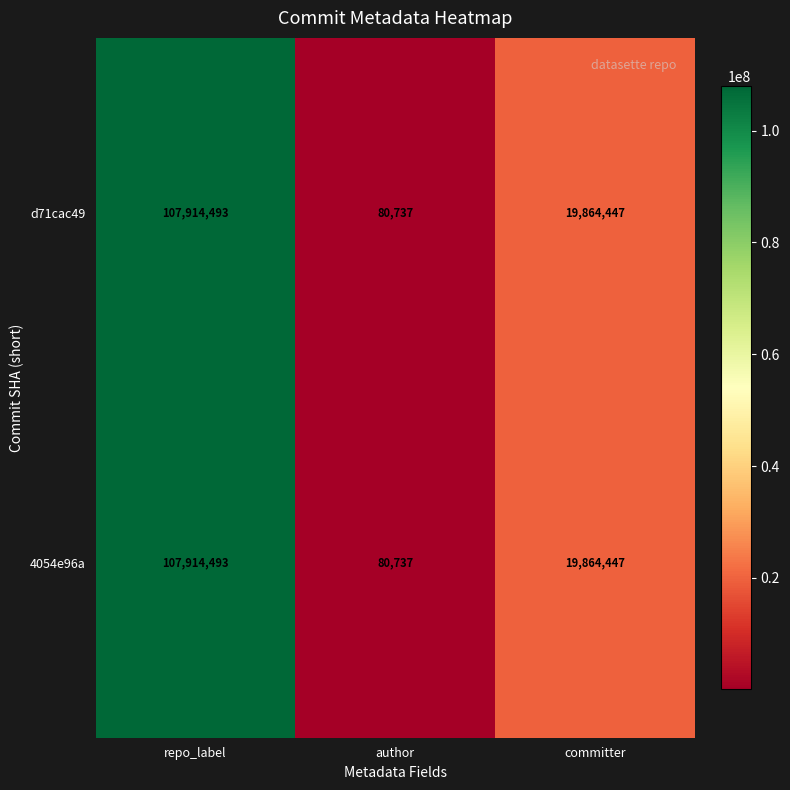

What is the average value of the 4054e96a series?

42619892